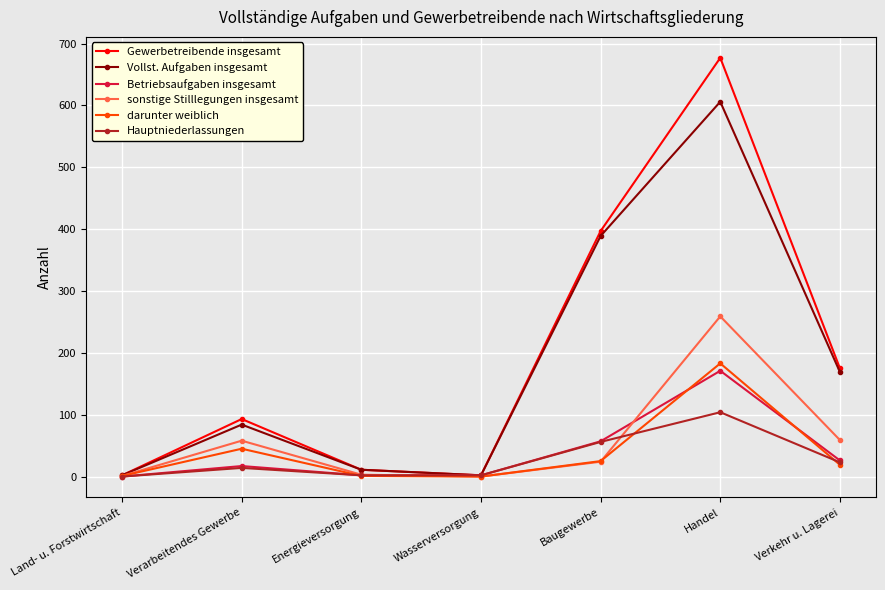

Which category has the highest value in the Gewerbetreibende insgesamt series?

Handel